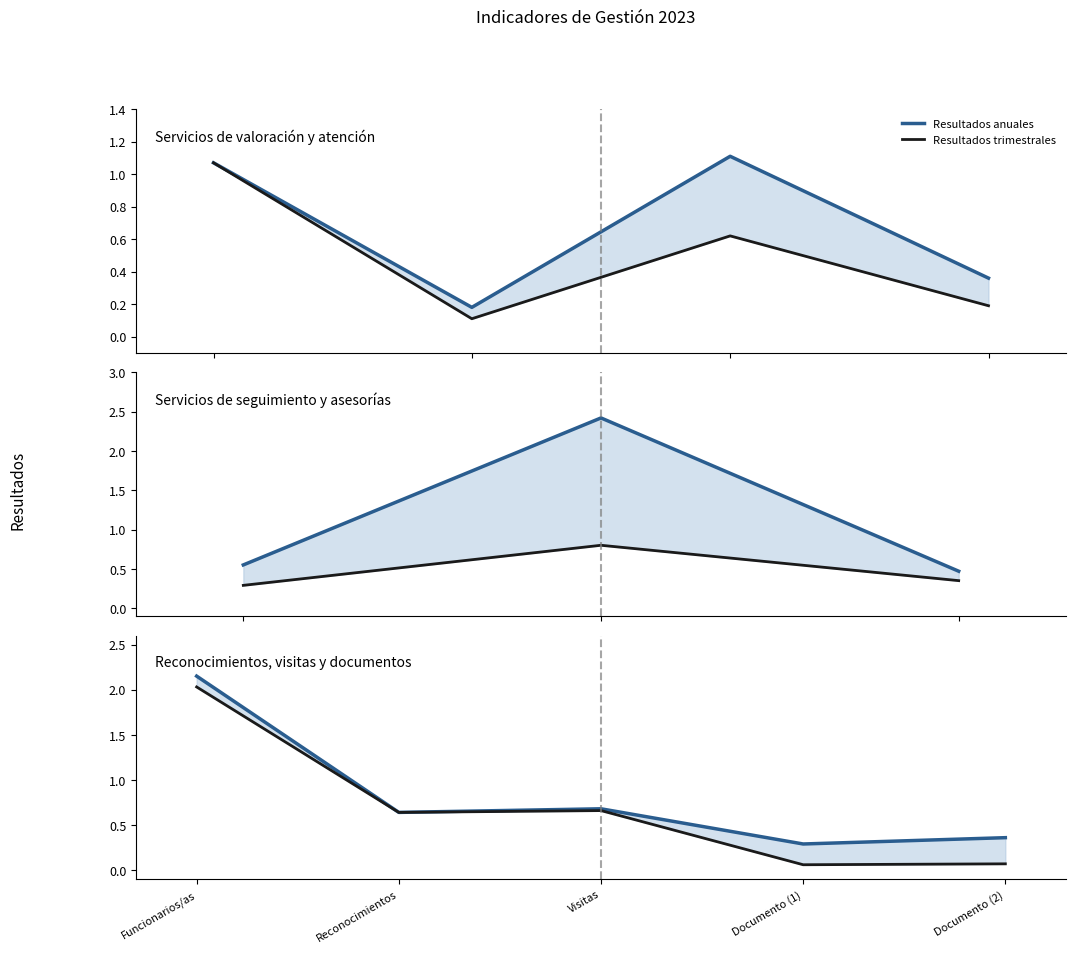

At which category is the sum across all series the highest?

Funcionarios/as